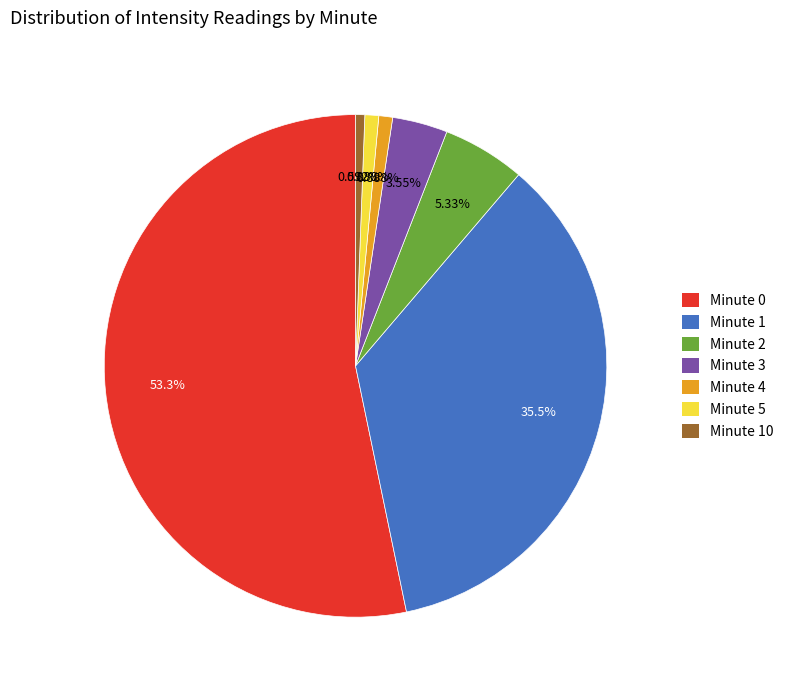

How many segments does this pie chart have?

7